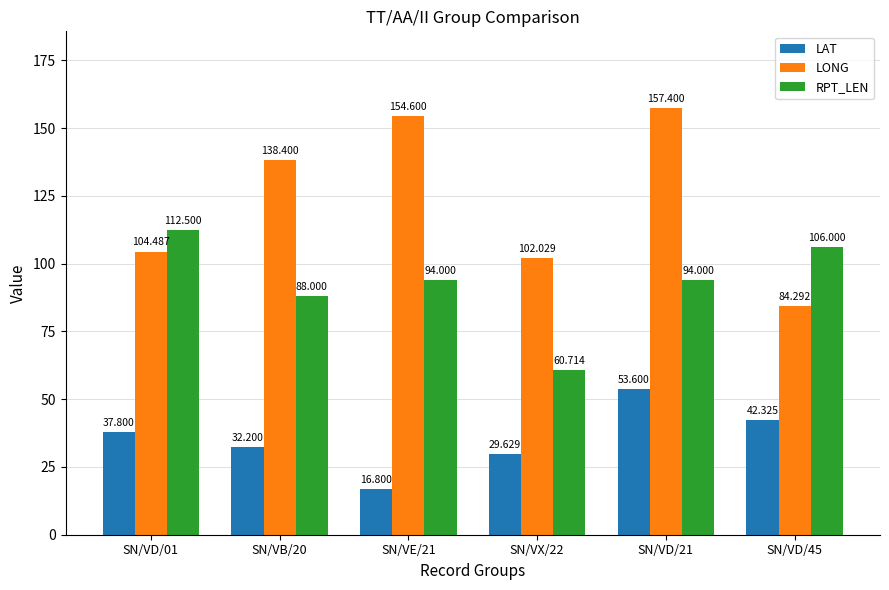

What is the difference between the second highest and second lowest values in the LAT series?

12.7